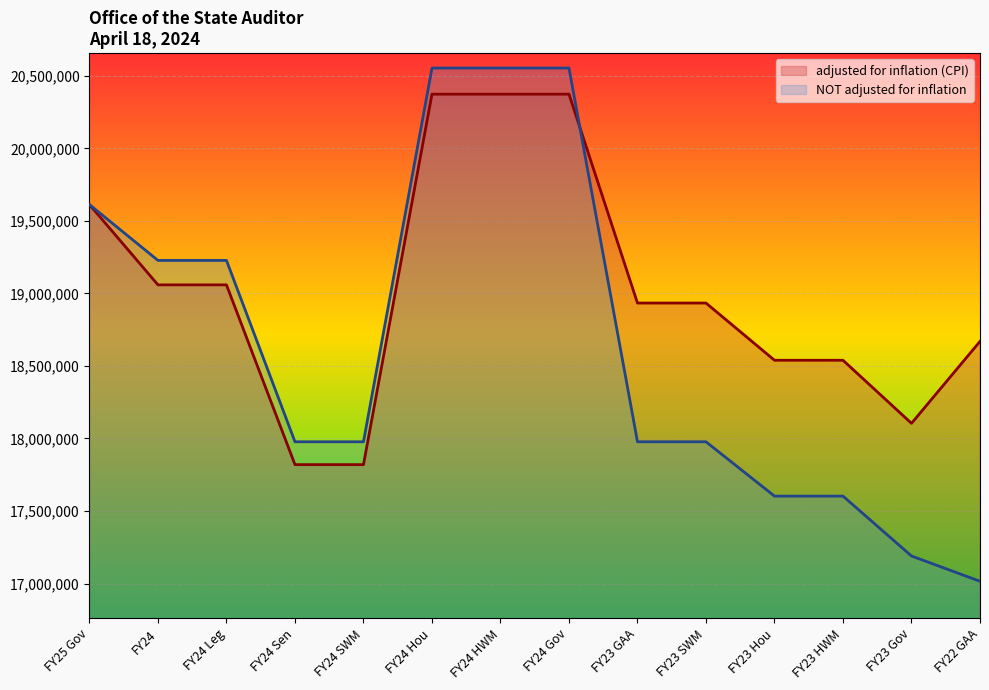

After their last crossing, which series has the higher values: NOT adjusted for inflation or adjusted for inflation (CPI)?

adjusted for inflation (CPI)